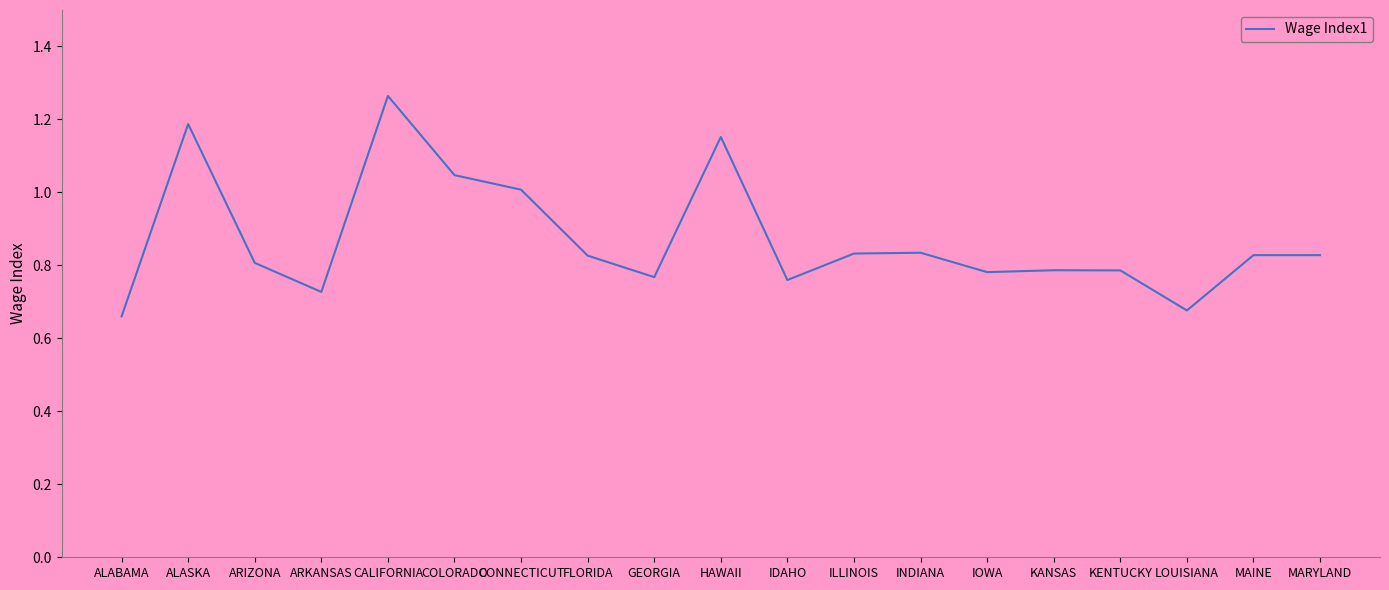

Is it true that the value at INDIANA is 1.2?

False